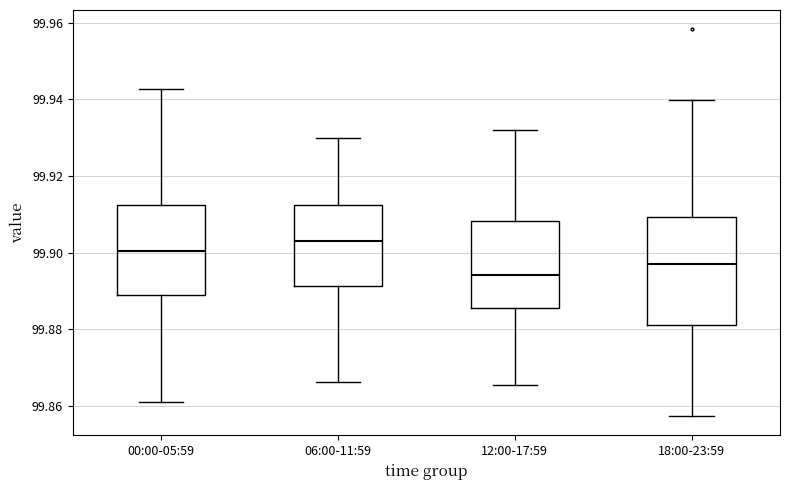

Reading left to right, transcribe this box plot: for each box, give where its median line is, the range the box spans, and where its two whiskers end, as read against the y-axis. The values are not printed on the chart, so give them approximately, as read against the axis.

00:00-05:59: median 99.900, box 99.888 to 99.912, whiskers 99.860 to 99.942
06:00-11:59: median 99.904, box 99.892 to 99.912, whiskers 99.866 to 99.930
12:00-17:59: median 99.894, box 99.886 to 99.908, whiskers 99.866 to 99.932
18:00-23:59: median 99.898, box 99.882 to 99.910, whiskers 99.858 to 99.940